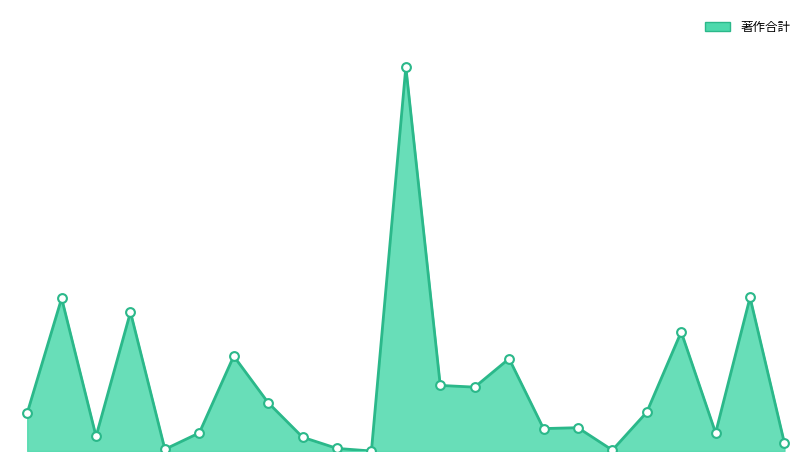

Is this an area chart (filled region under the line)?

Yes